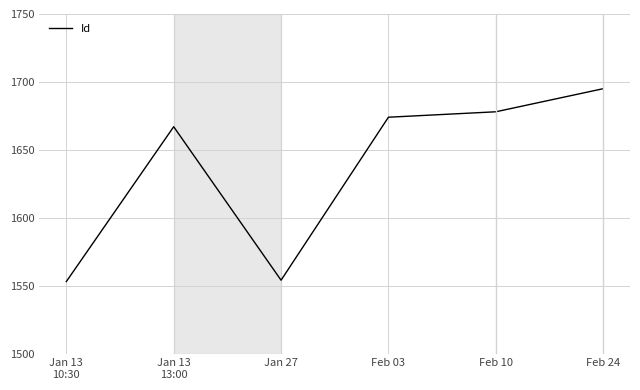

What position from the left is Feb 24?

6